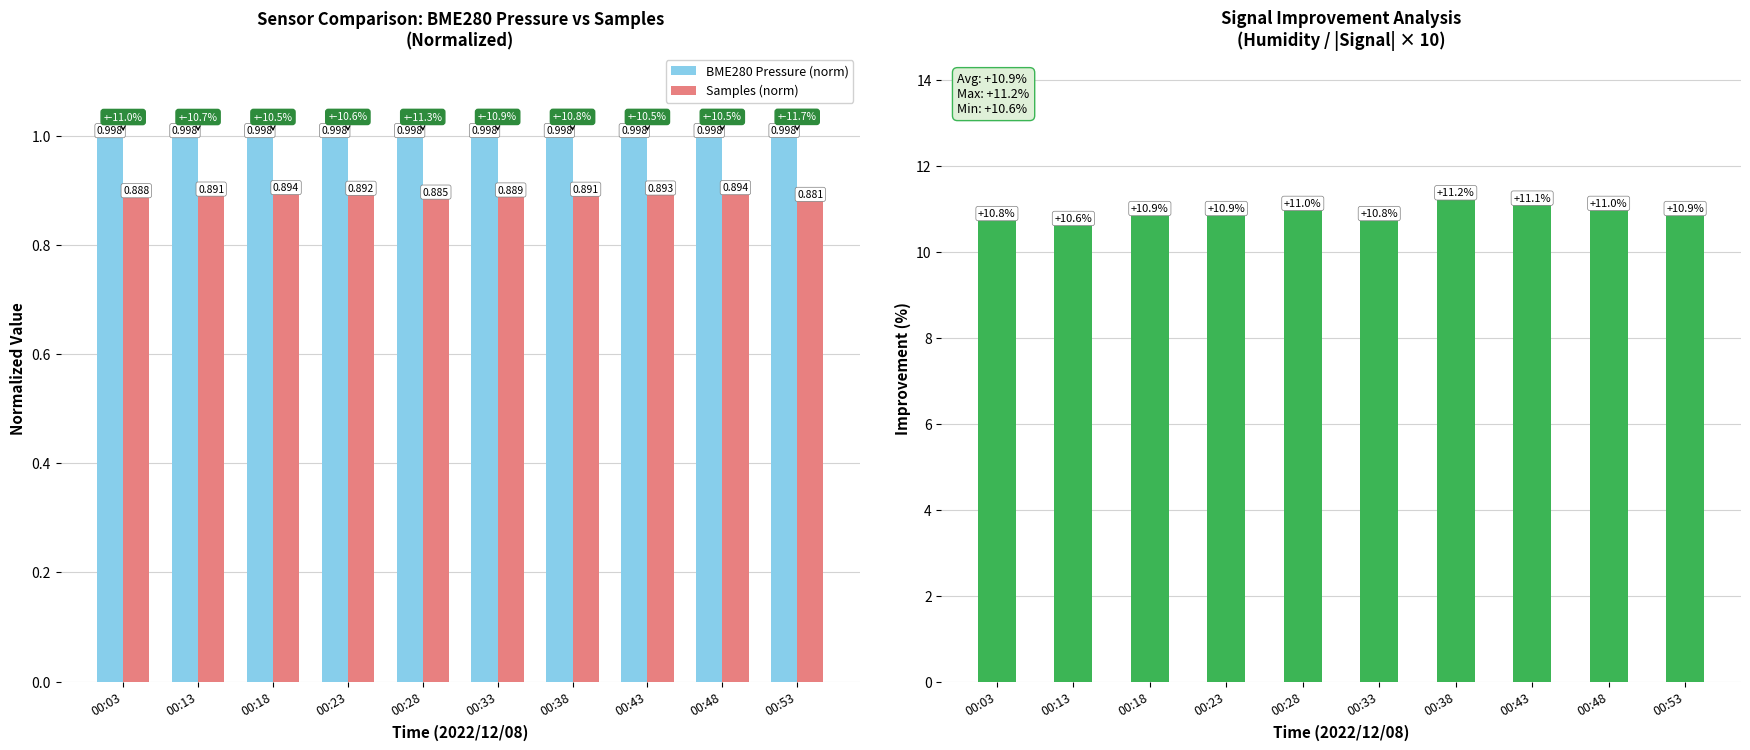

What is the difference between the Humidity / |Signal| Ratio values at 00:18 and 00:13?

0.2